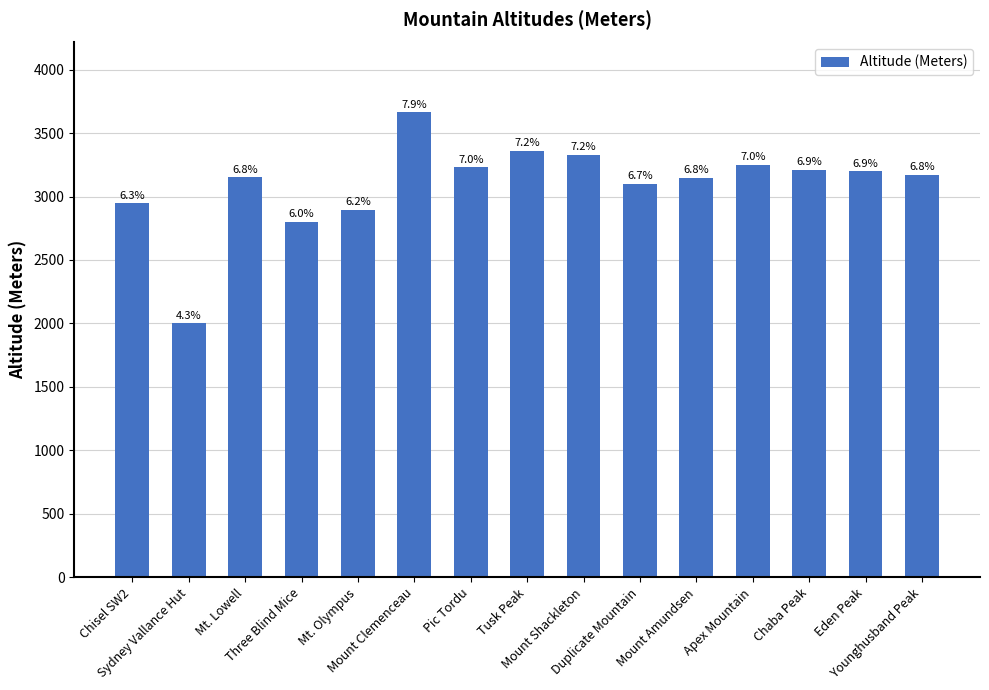

The chart shows a value of 3664 at Mount Clemenceau. True or false?

True